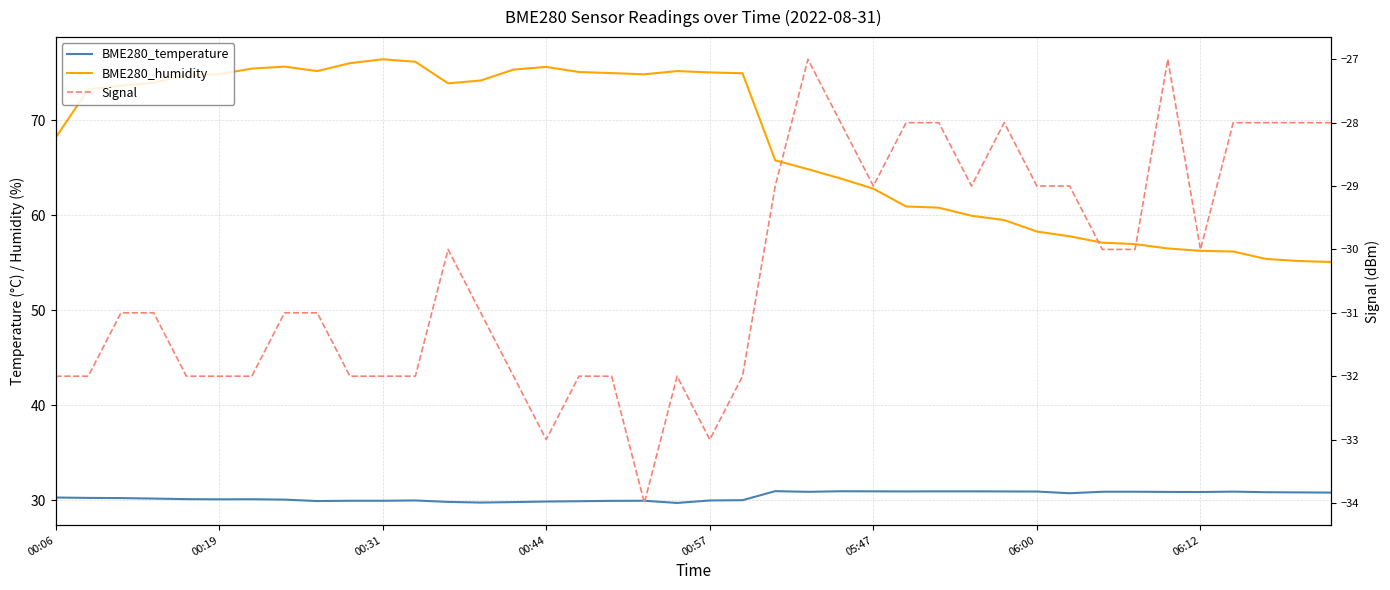

At 13, list the series in order from largest to smallest.

BME280_humidity, BME280_temperature, Signal